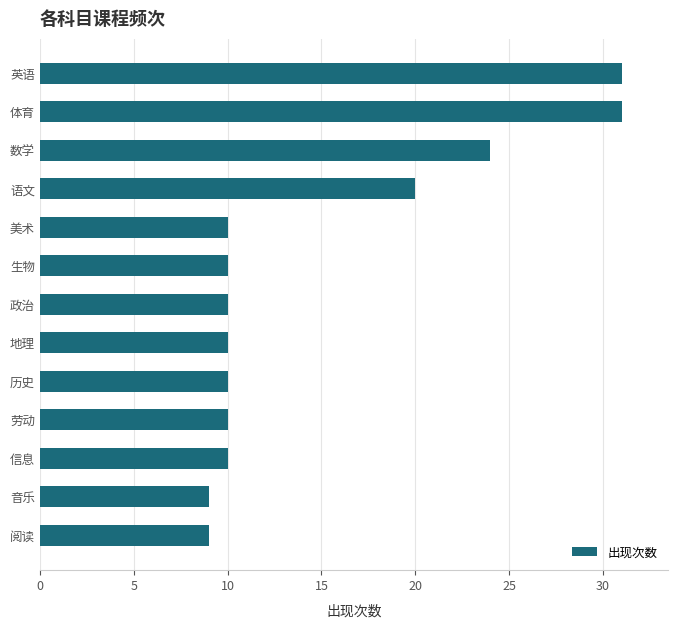

The value at 历史 is 4. True or false?

False